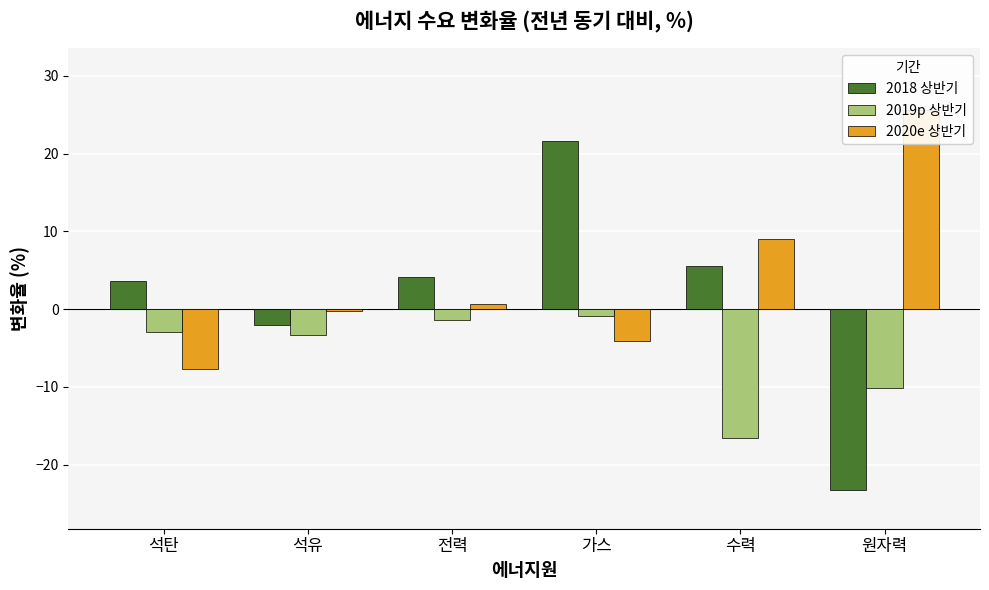

Rank the series by their maximum value, from highest to lowest.

2020e 상반기, 2018 상반기, 2019p 상반기